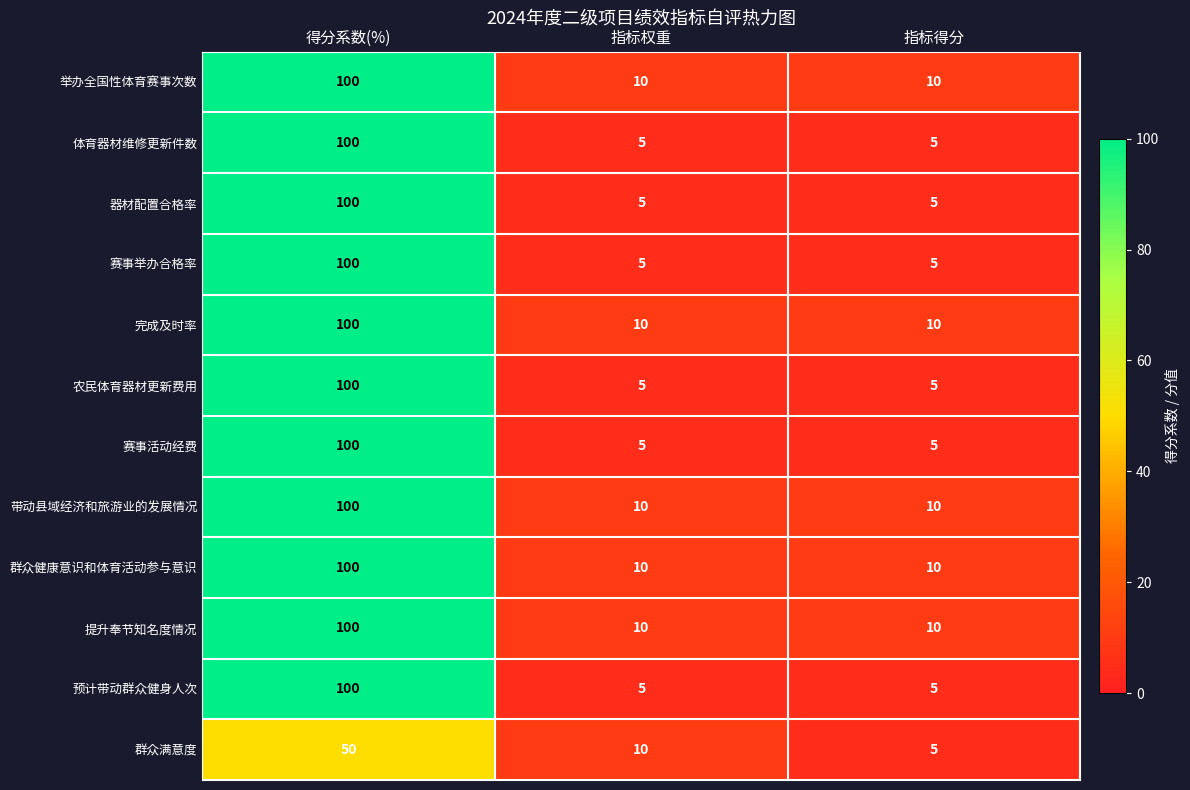

What is the total value across all series at 指标权重?

90